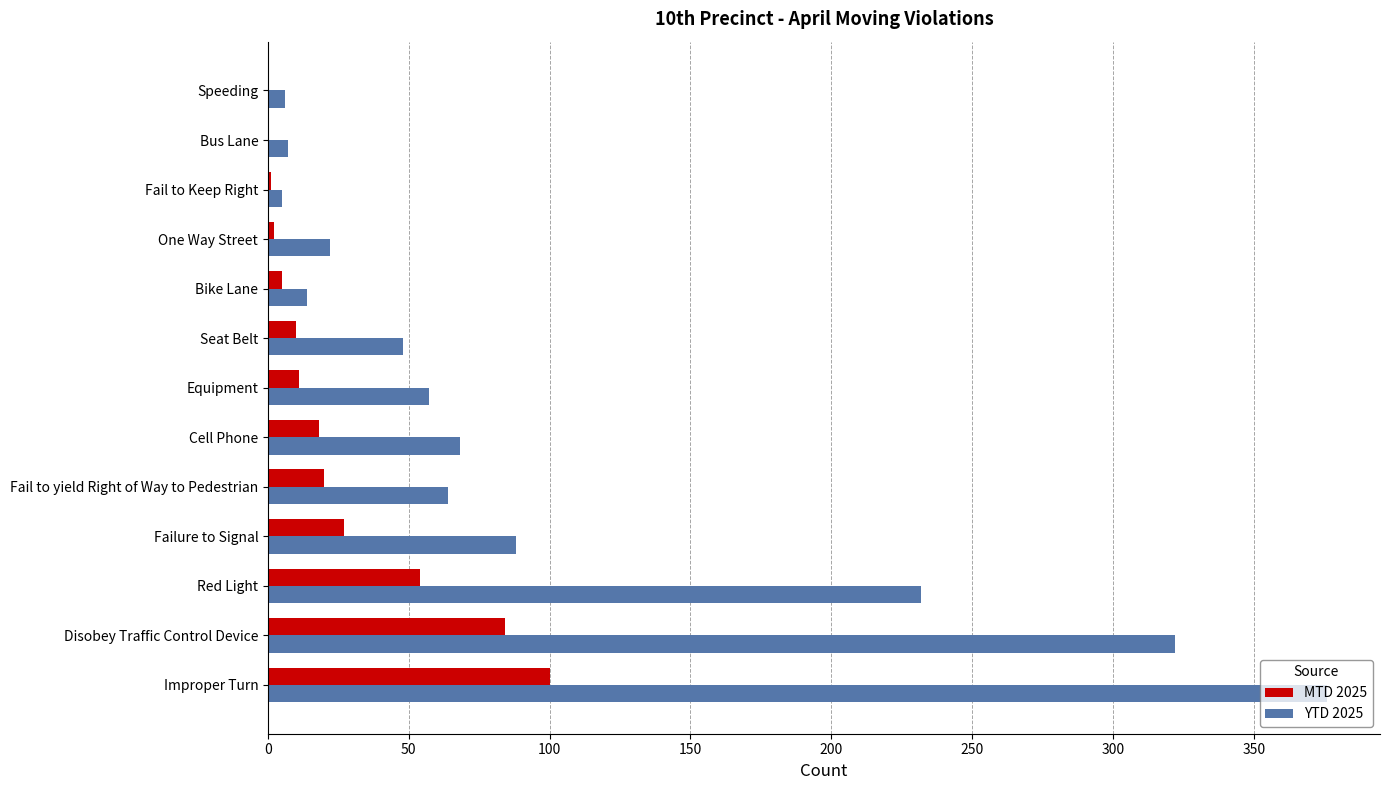

The YTD 2025 series shows 376 at Improper Turn. True or false?

True